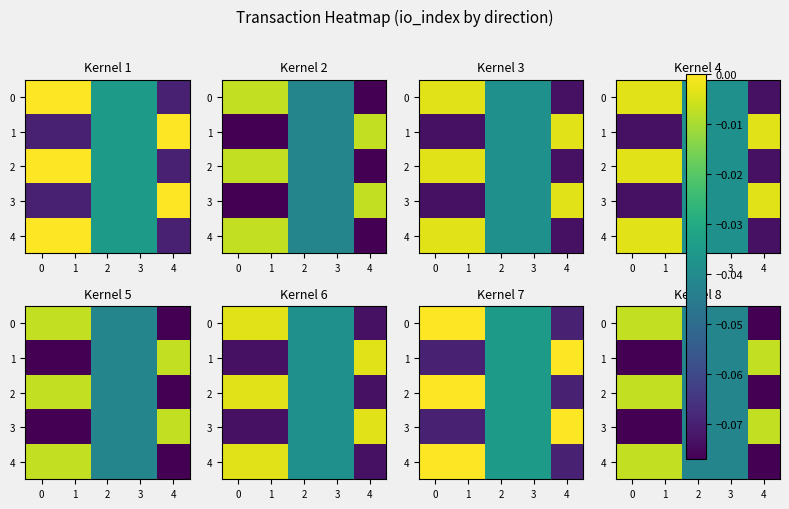

The 3 series shows -0.0 at 1. True or false?

False